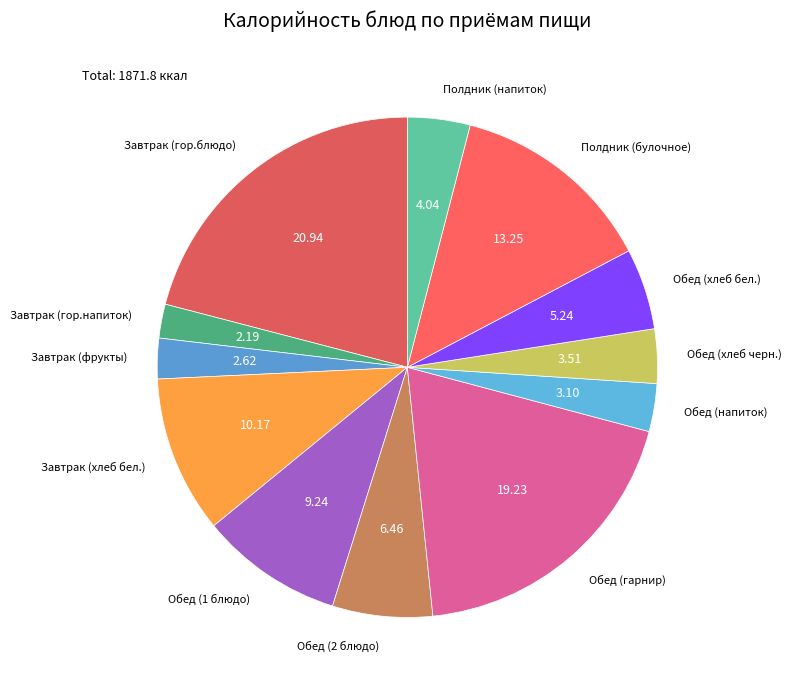

Does any single category account for the majority?

No